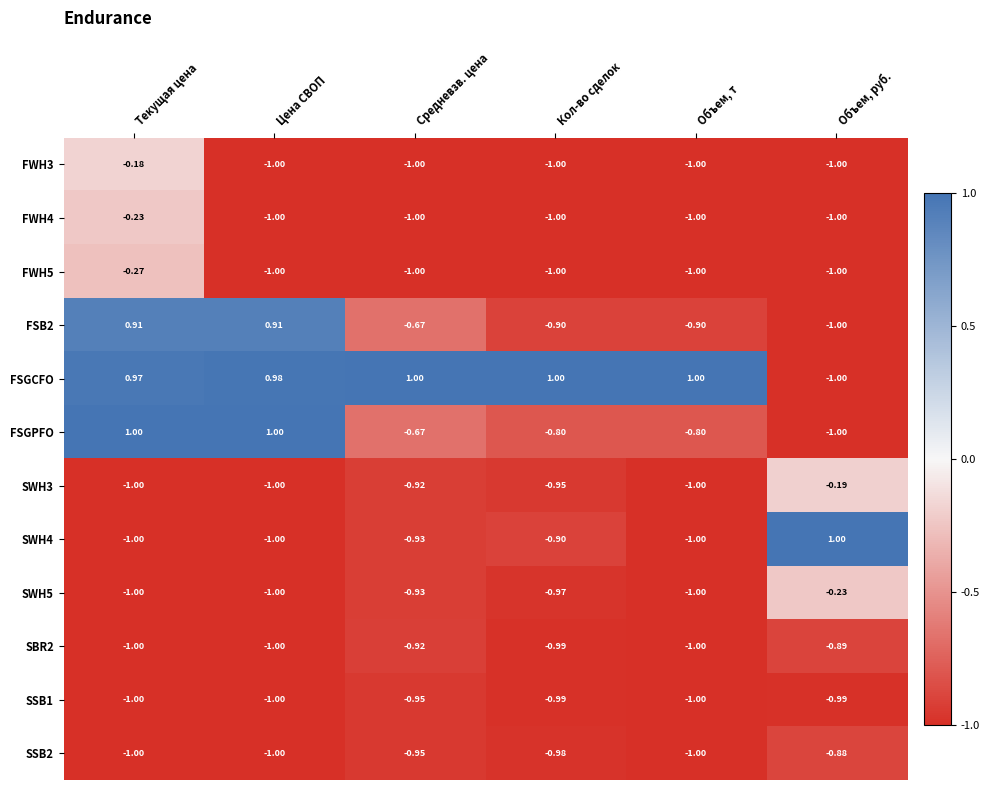

Which series has the largest total across all categories?

FSGCFO